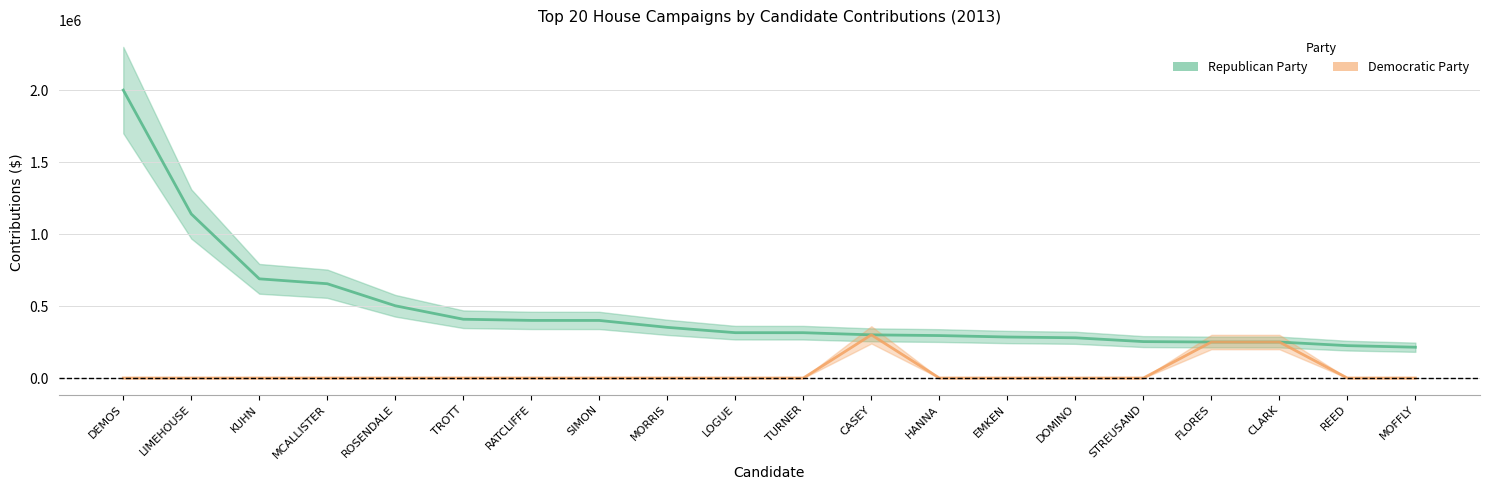

What is the difference between the maximum and minimum values in the Republican Party series?

1786000.0